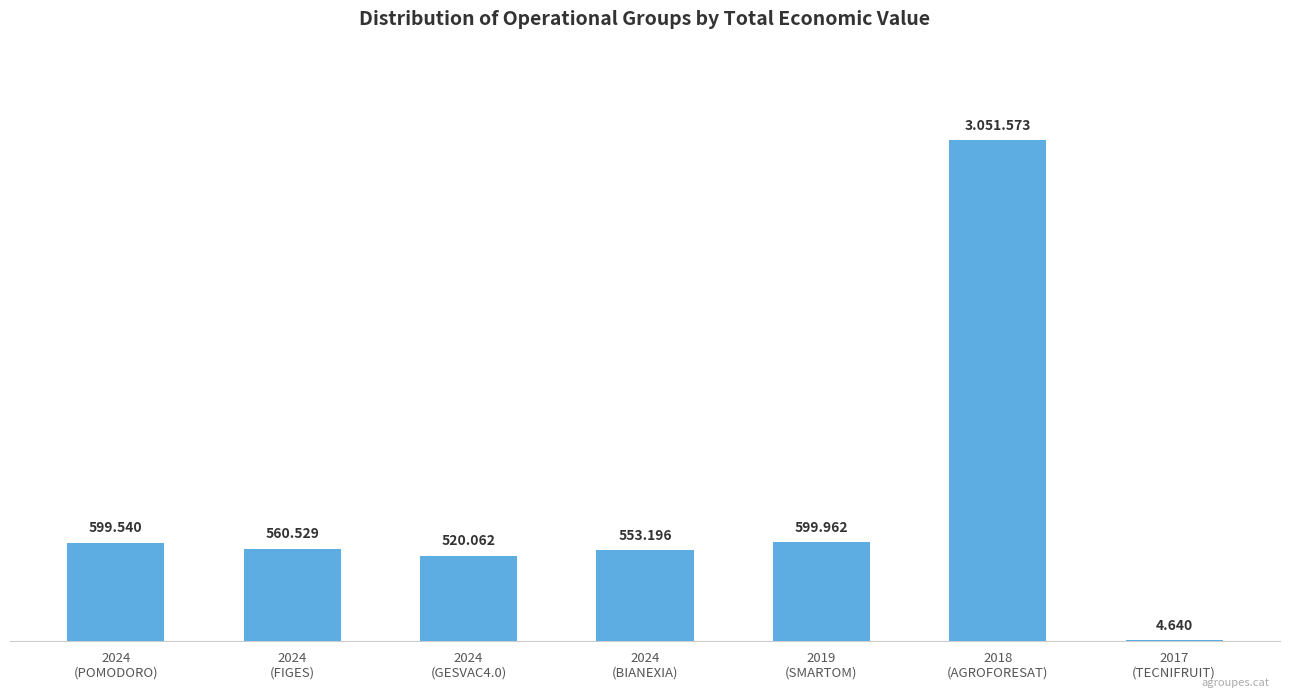

Are the bars horizontal?

No